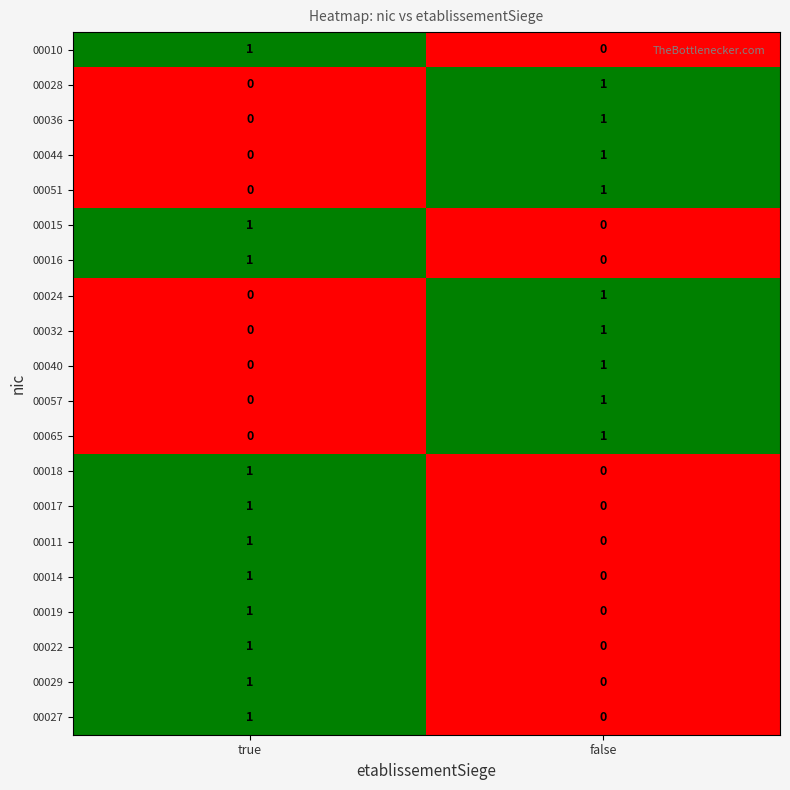

Rank the categories by 00040 value from highest to lowest.

false, true